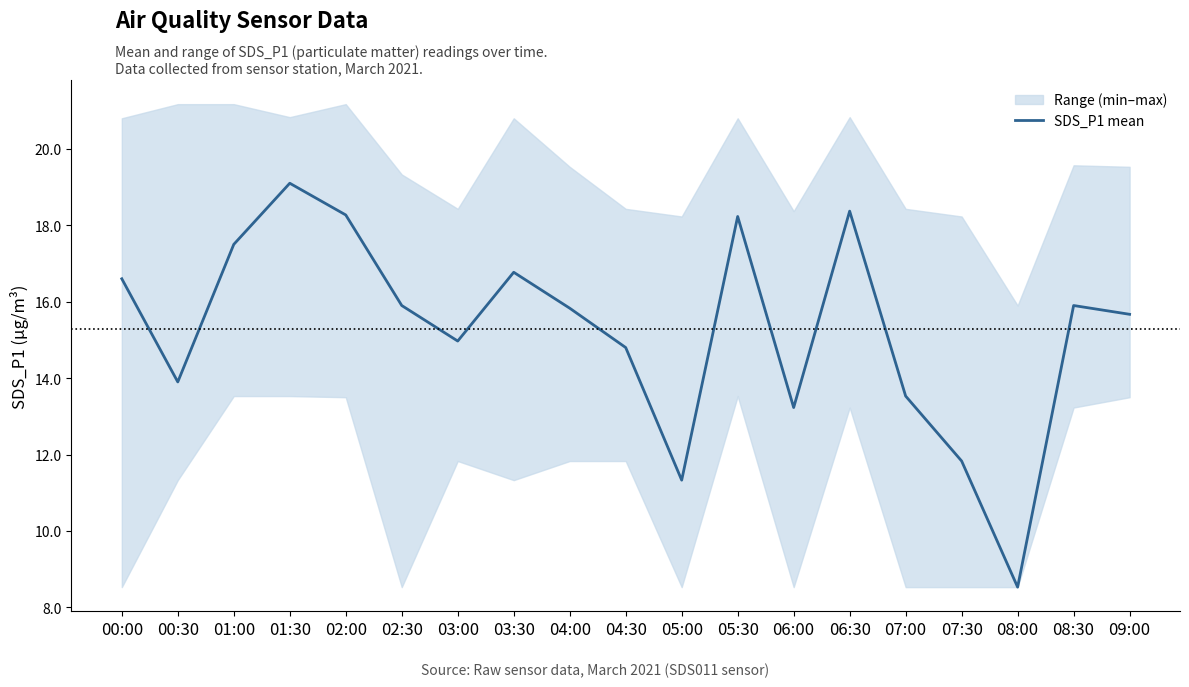

List the labels in order of value, smallest first.

08:00, 05:00, 07:30, 06:00, 07:00, 00:30, 04:30, 03:00, 09:00, 04:00, 02:30, 08:30, 00:00, 03:30, 01:00, 05:30, 02:00, 06:30, 01:30